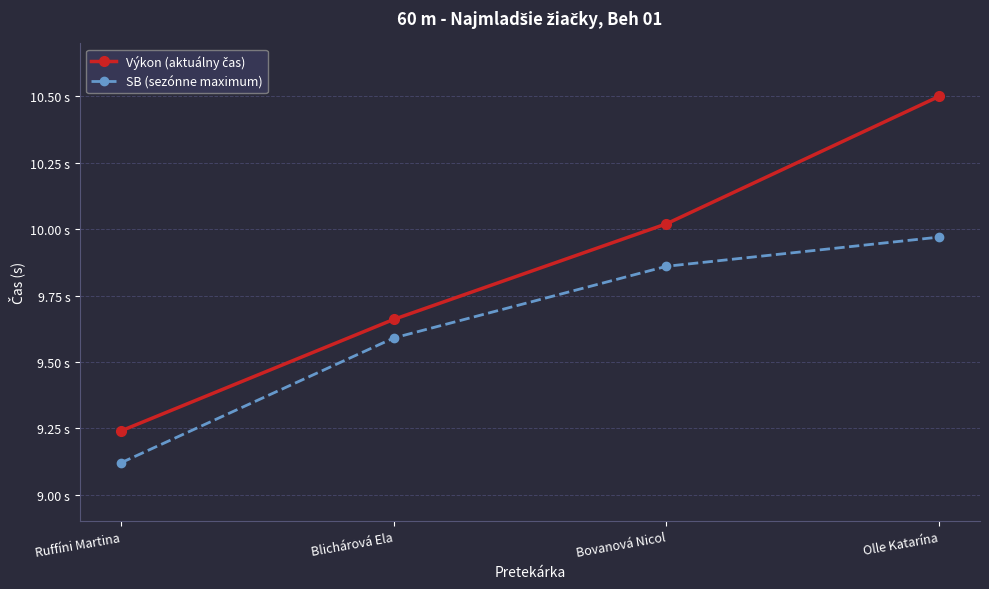

Which series has the largest range (max minus min)?

Výkon (aktuálny čas)